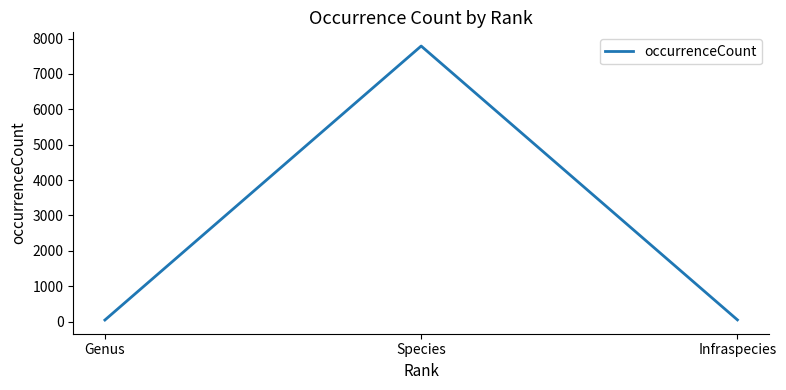

The value at Infraspecies is 49. True or false?

True